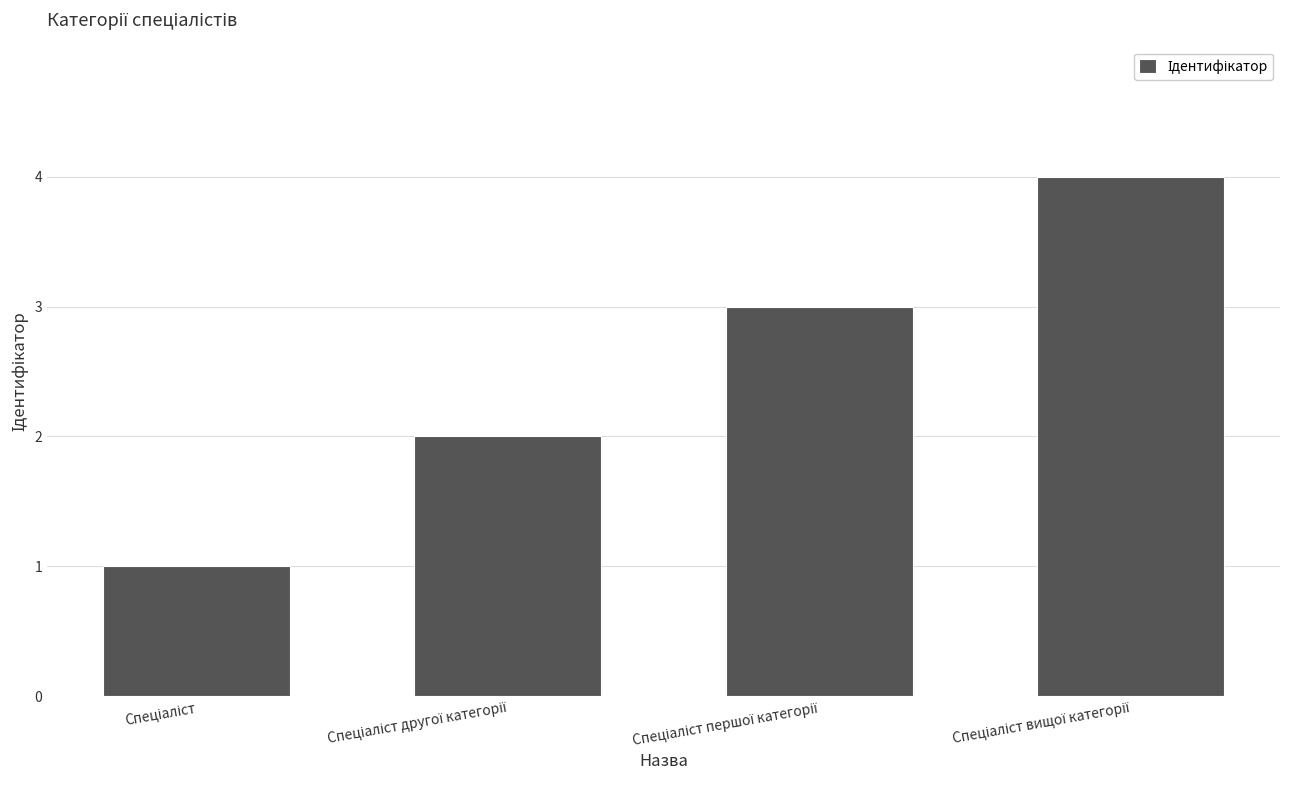

What is the sum of all values?

10